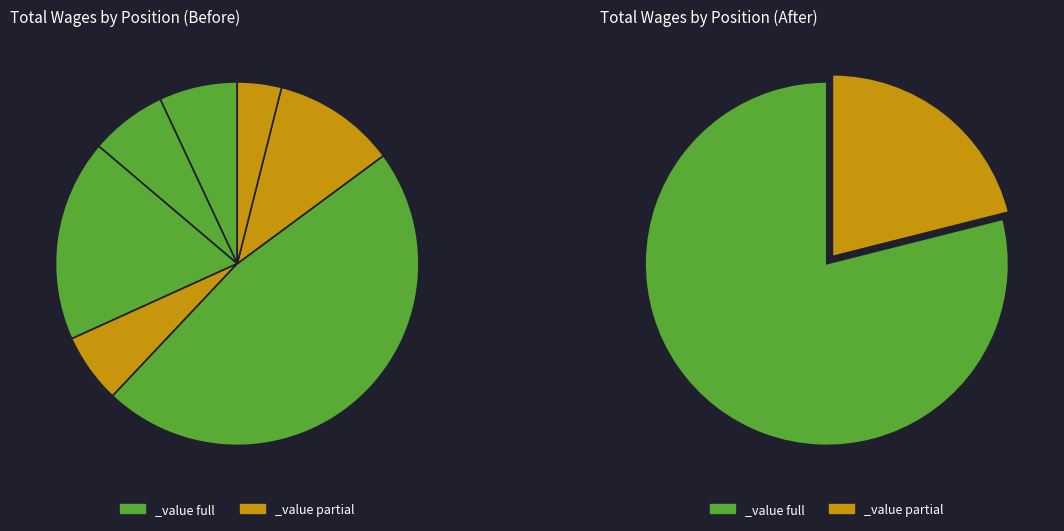

To the nearest percent, what is the average slice percentage?

14%